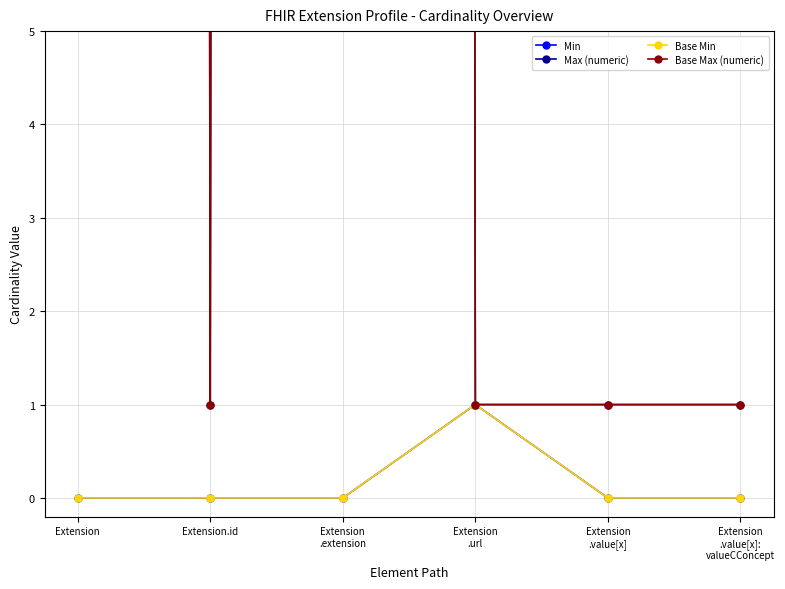

What position from the right is Extension
.value[x]?

2